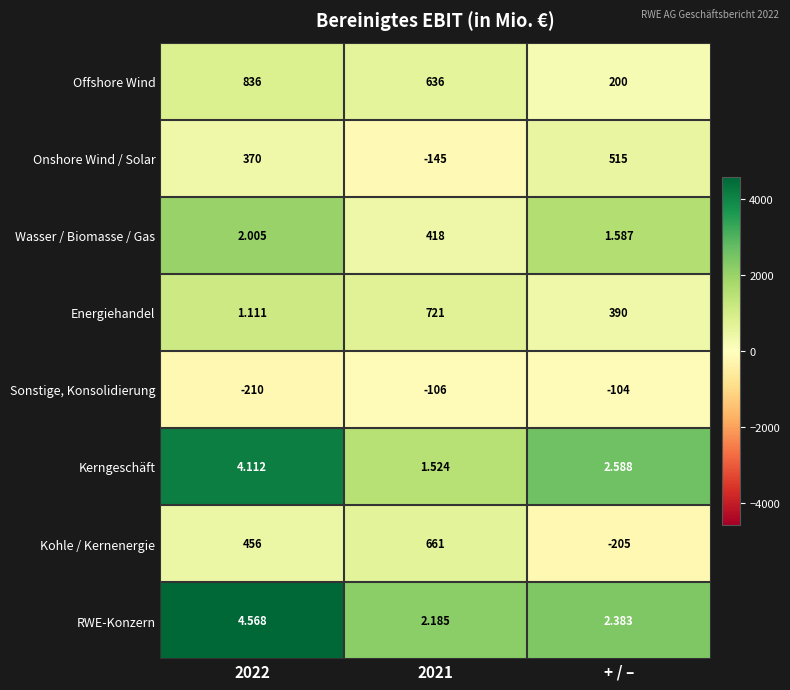

Where is RWE-Konzern nearest to the value 3?

+ / –